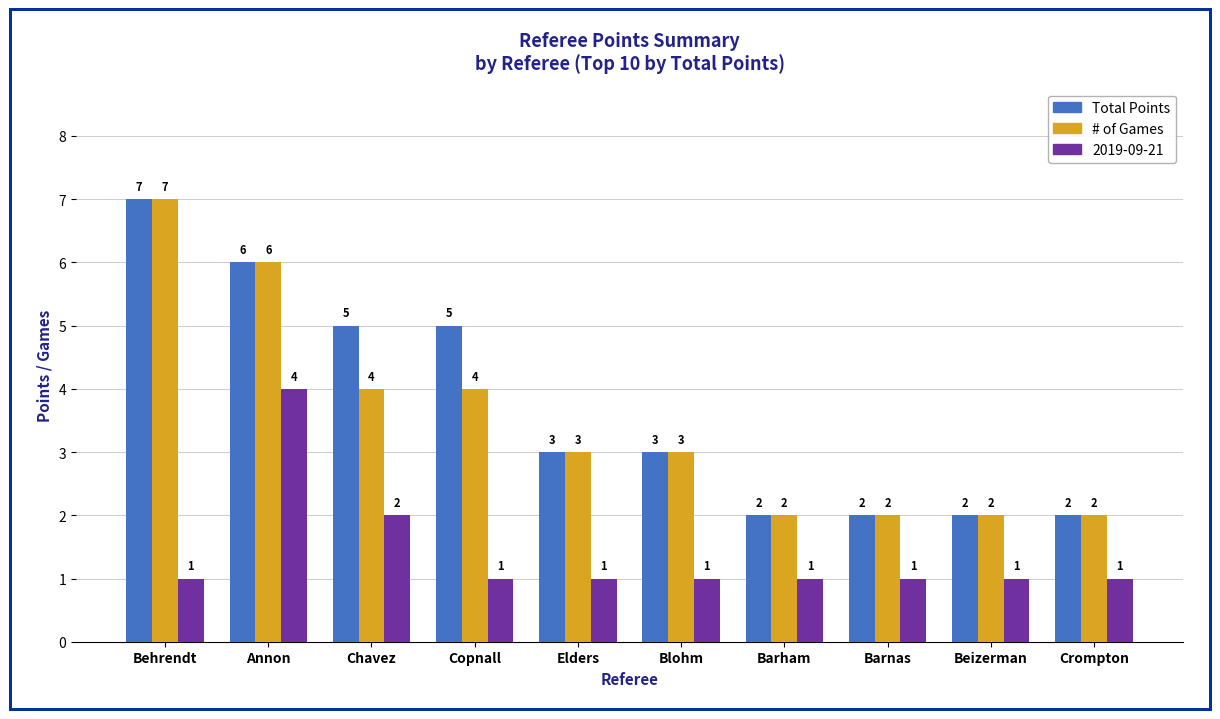

Reading right to left, what are all the values shown in this chart?

Total Points: 2	2	2	2	3	3	5	5	6	7
# of Games: 2	2	2	2	3	3	4	4	6	7
2019-09-21: 1	1	1	1	1	1	1	2	4	1